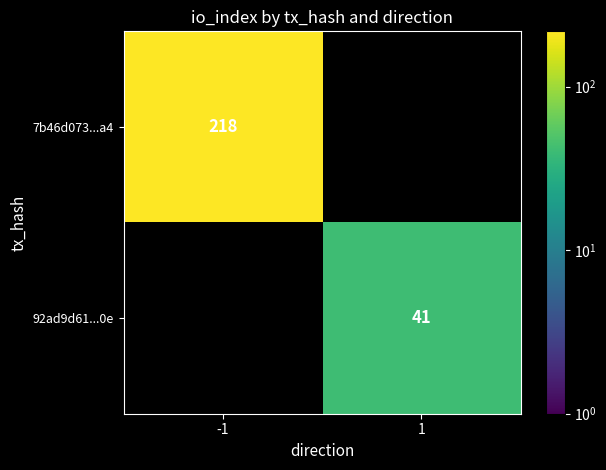

The value of 92ad9d61...0e at 1 is 21. True or false?

False